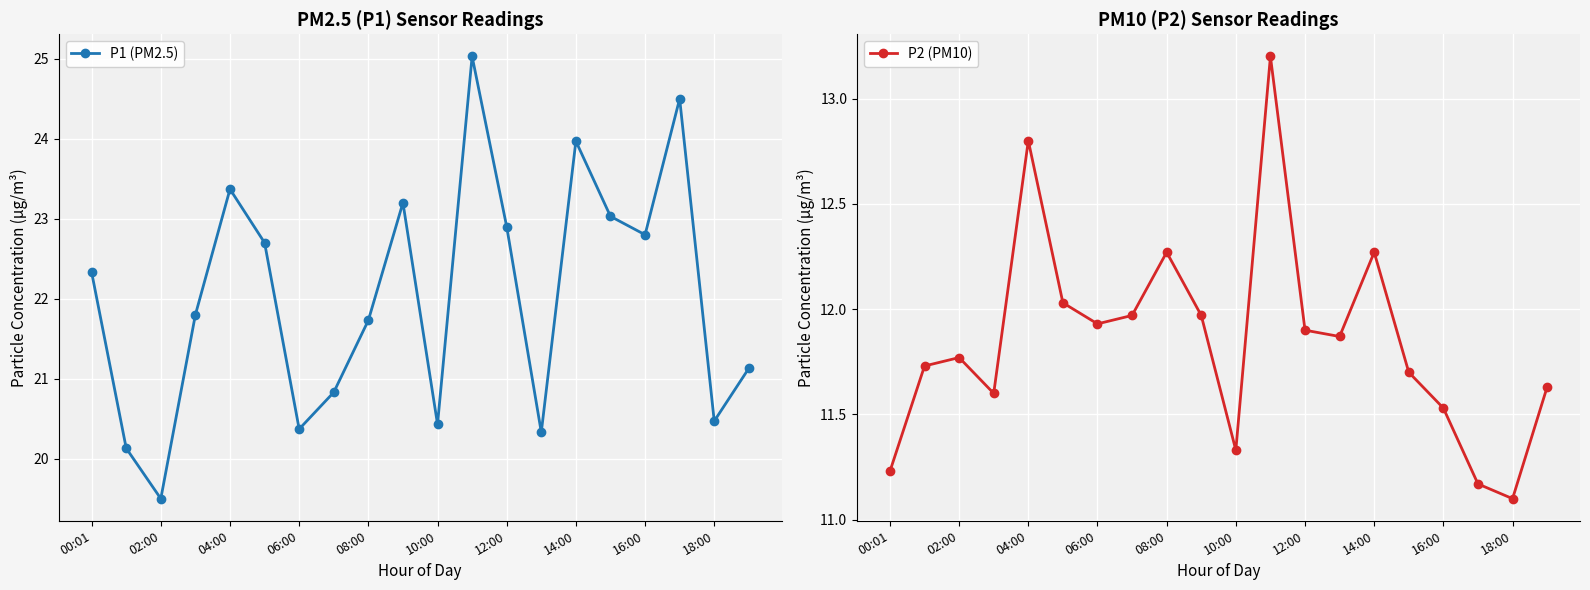

How many interior local valleys does the P1 (PM2.5) series have?

6